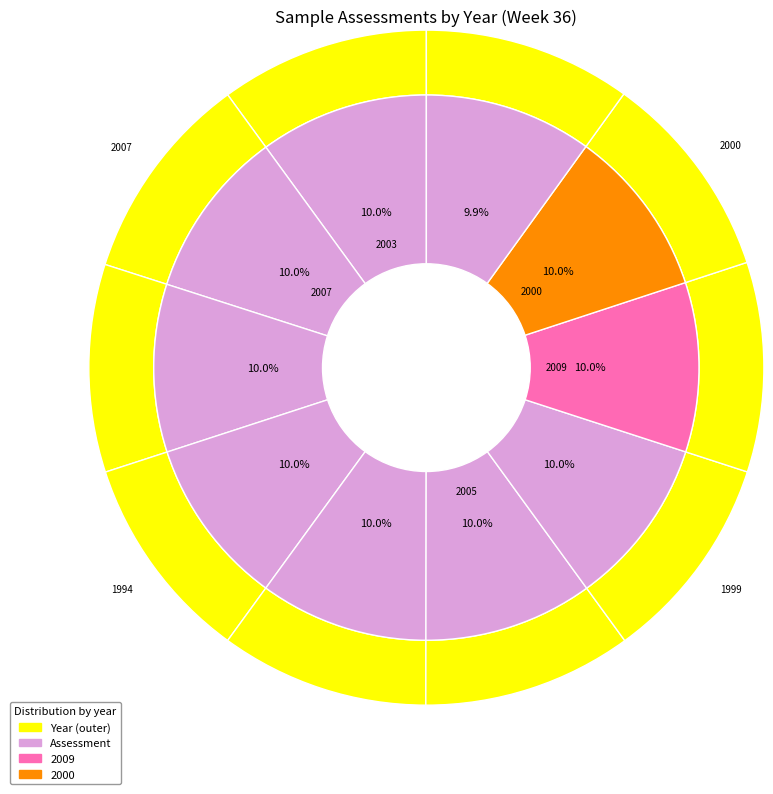

Which has a higher value, 2003 or 1989?

2003